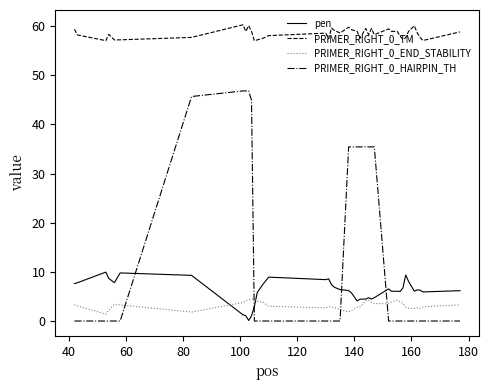

Which series has the largest range (max minus min)?

PRIMER_RIGHT_0_HAIRPIN_TH